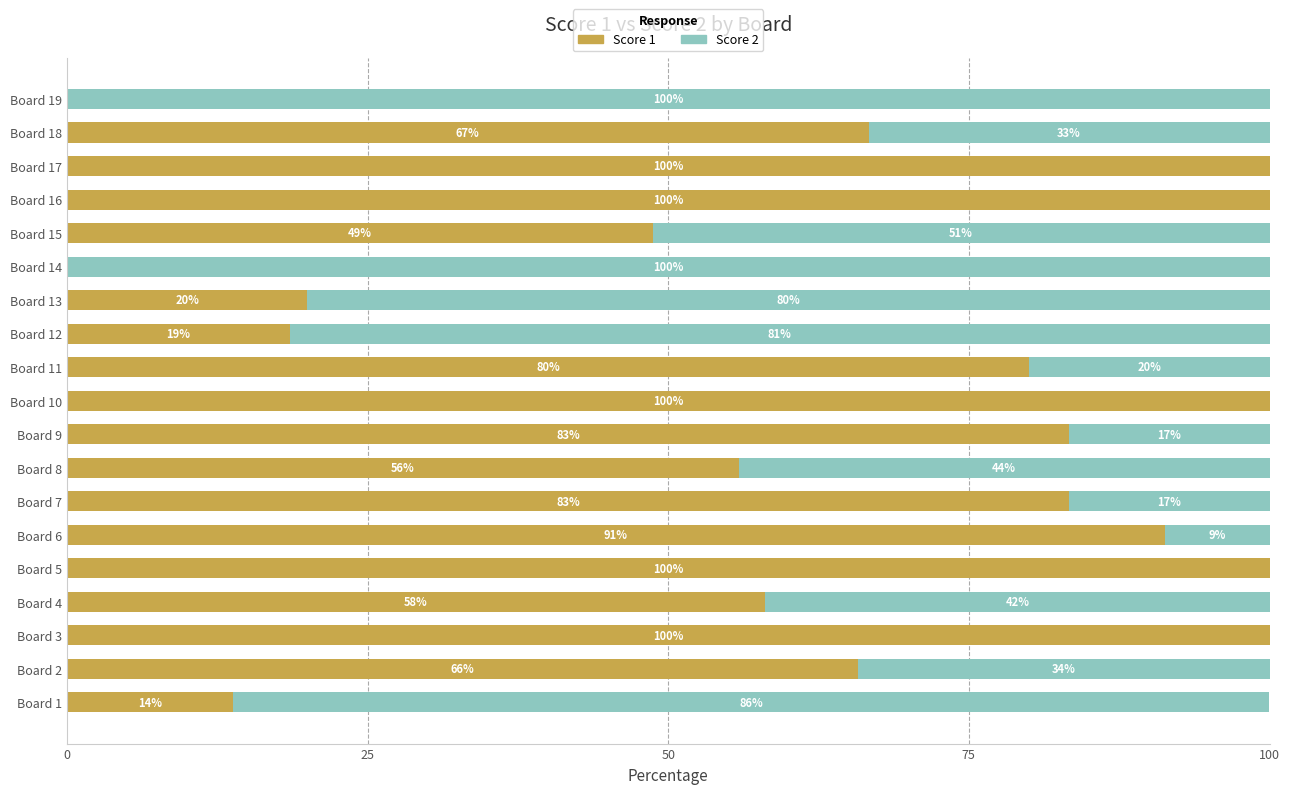

How many values in the Score 1 series exceed 66?

10